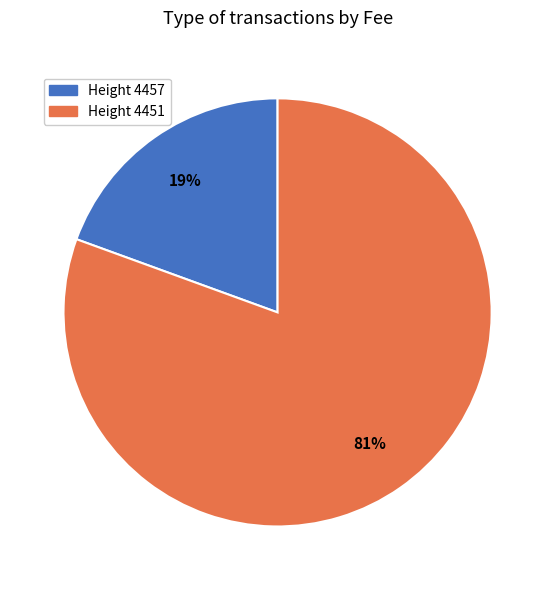

Does any single category account for the majority?

Yes